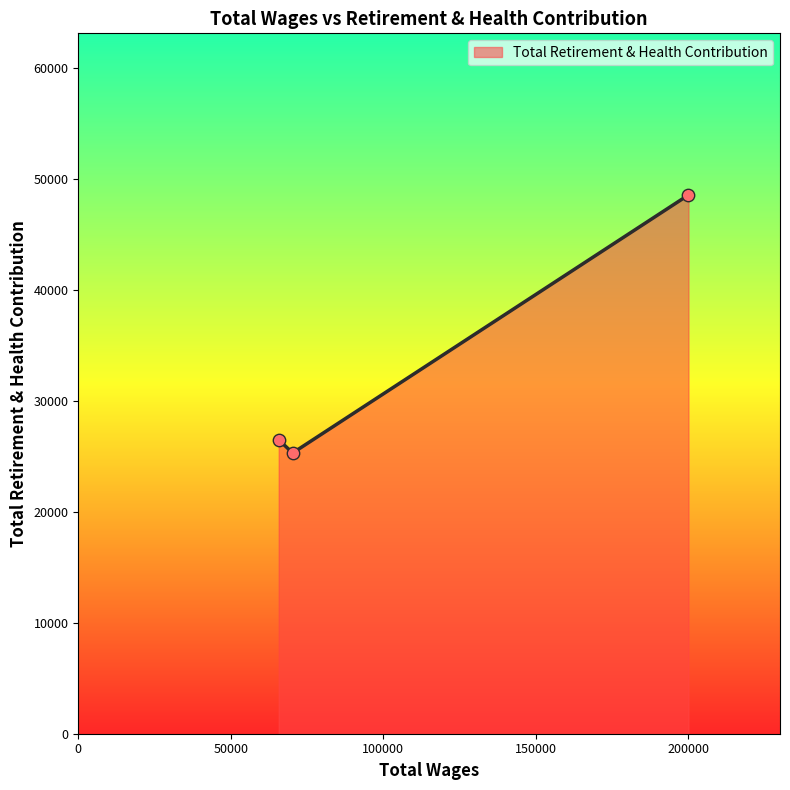

What is the greatest value displayed?

48531